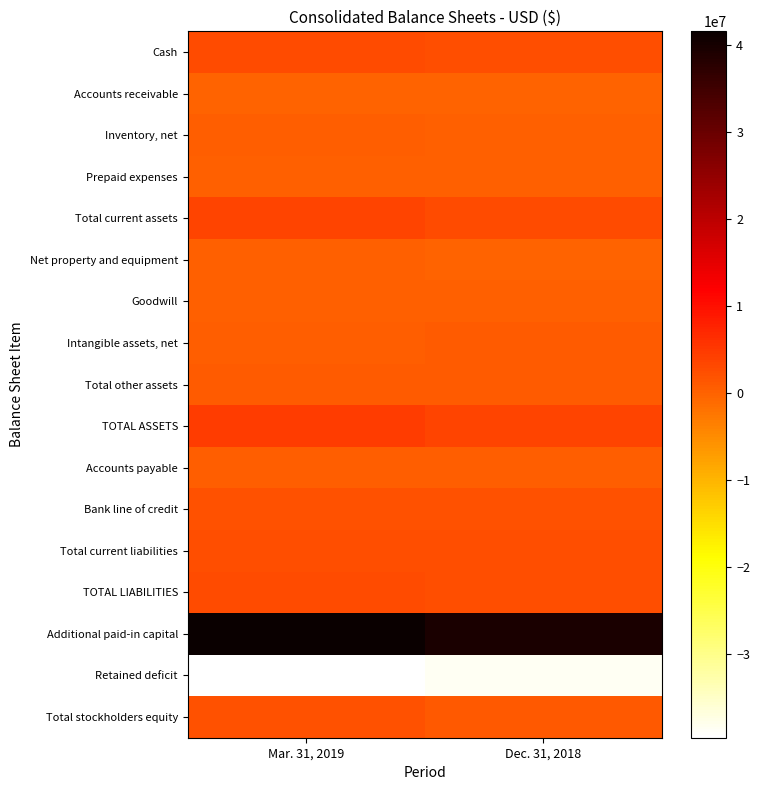

Rank the series by their maximum value, from highest to lowest.

Additional paid-in capital, TOTAL ASSETS, Total current assets, Cash, TOTAL LIABILITIES, Total current liabilities, Total stockholders equity, Bank line of credit, Total other assets, Intangible assets, net, Inventory, net, Accounts payable, Prepaid expenses, Goodwill, Net property and equipment, Accounts receivable, Retained deficit